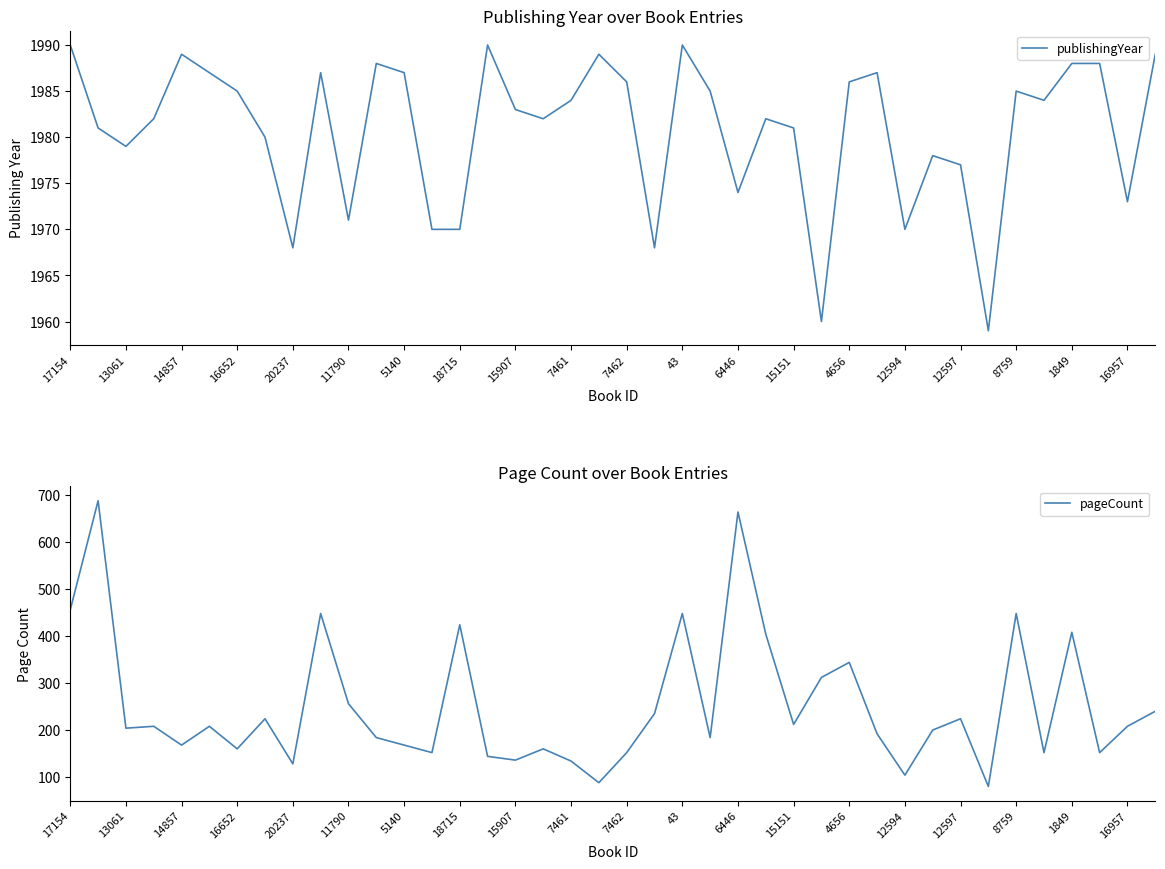

Which label corresponds to the smallest value in the chart?

33